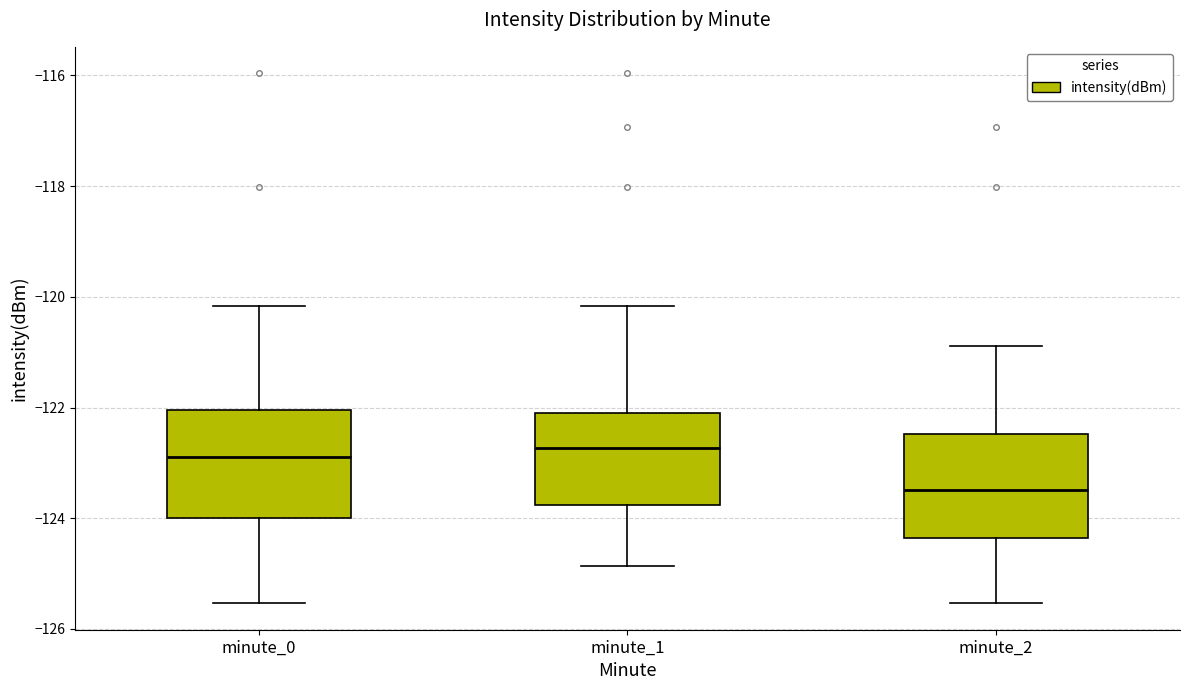

Which box has the lowest median line?

minute_2